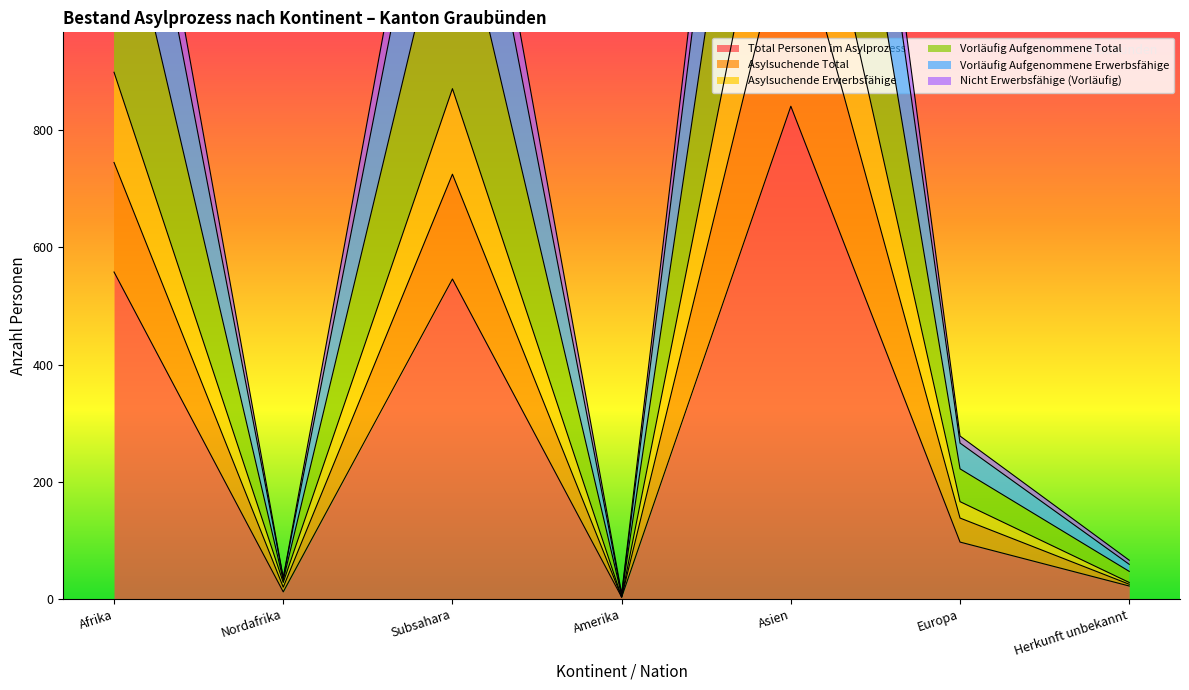

How many data points in Vorläufig Aufgenommene Erwerbsfähige are less than 266?

3